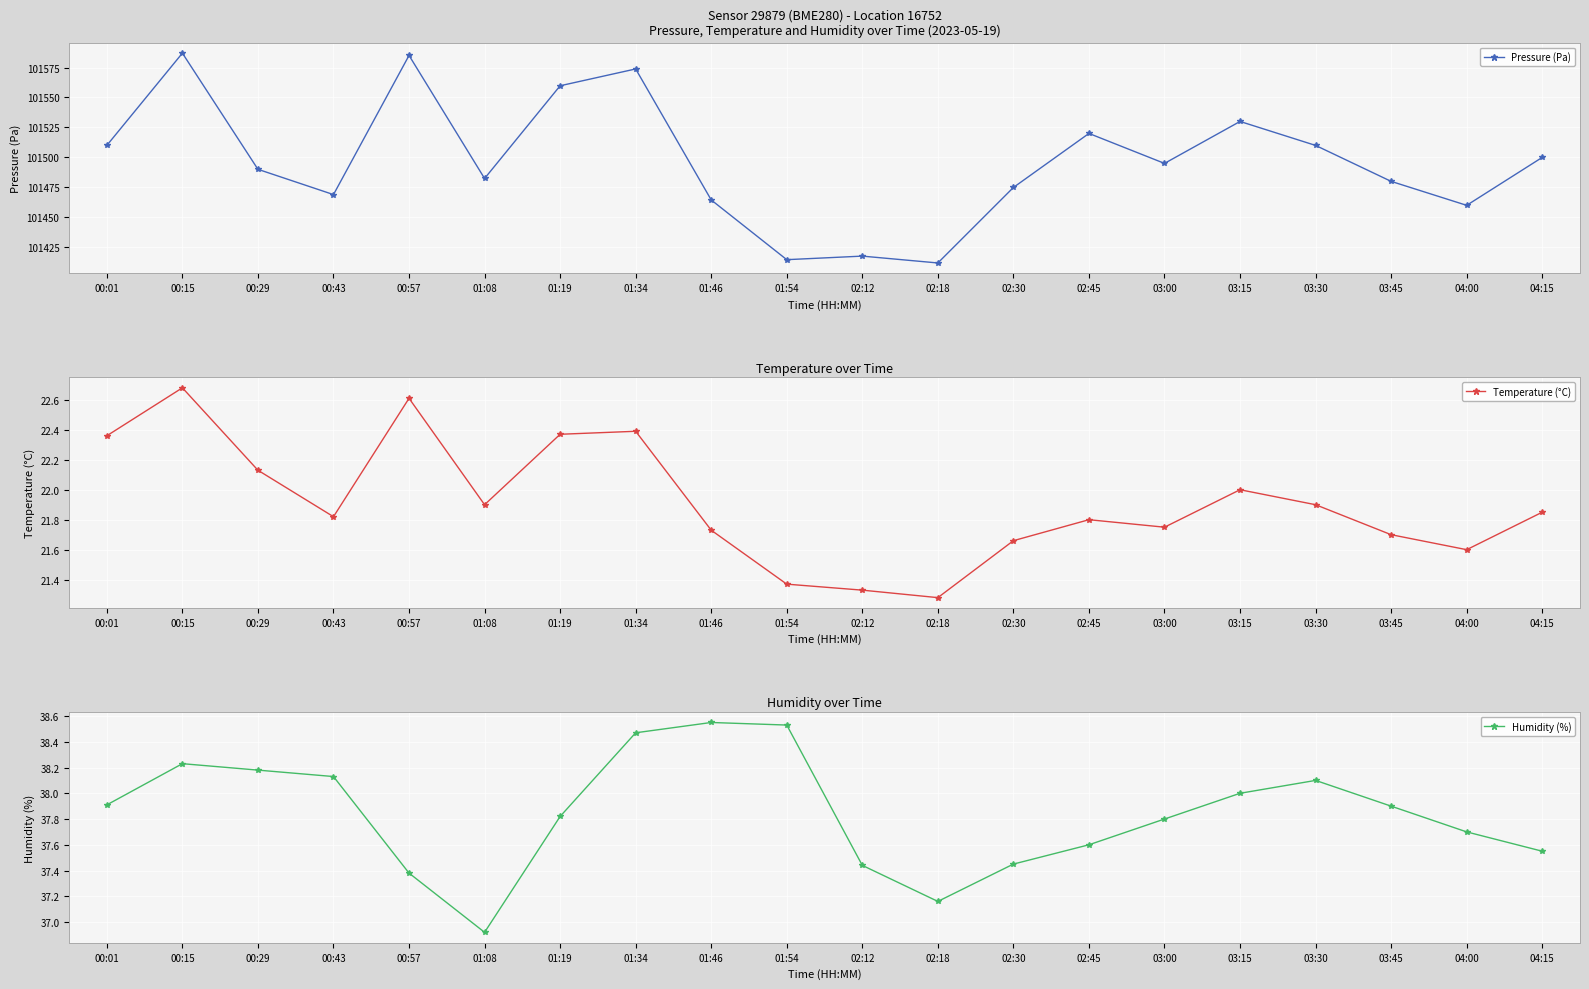

What is the sum of the Humidity (%) values at 01:54 and 00:43?

76.7